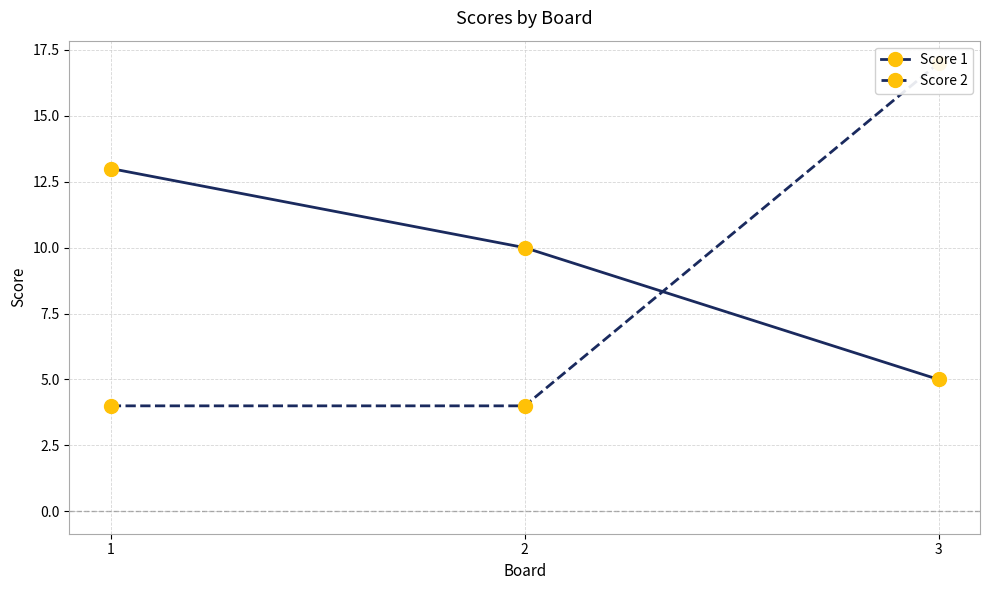

Which category has the highest value in the Score 1 series?

1